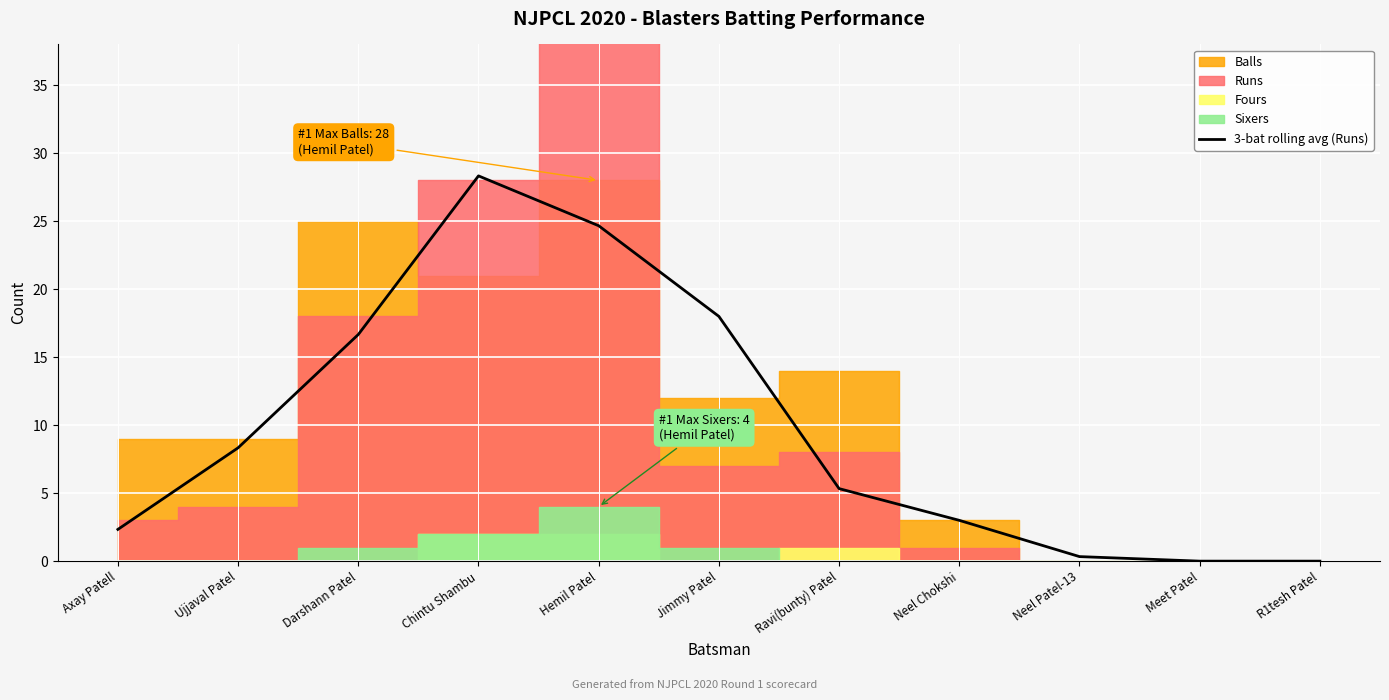

Reading left to right, extract all data points from this chart.

2.3	8.3	16.7	28.3	24.7	18.0	5.3	3.0	0.3	0.0	0.0